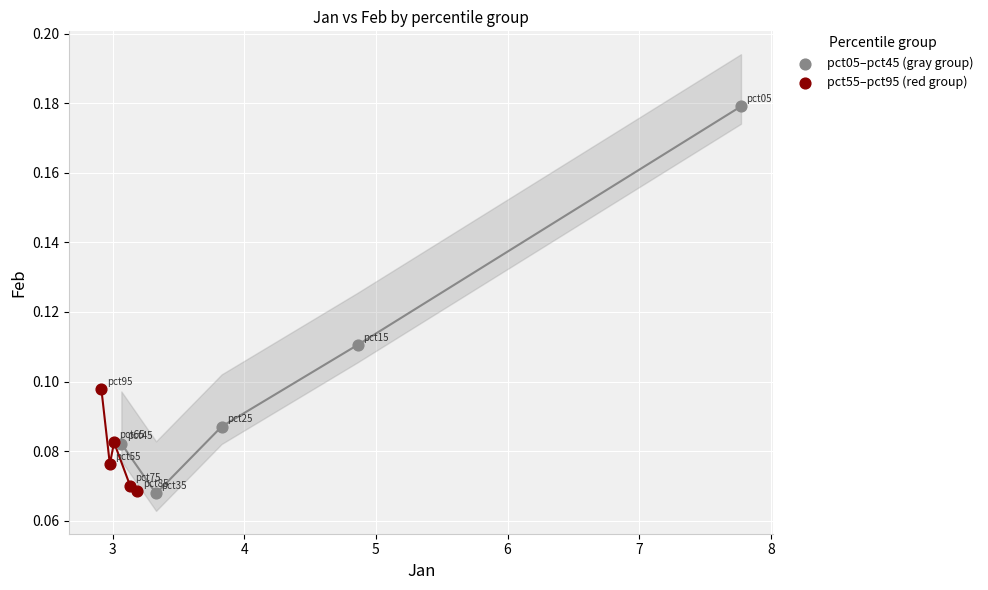

Which series has the largest Y range (max minus min)?

pct05–pct45 (gray group)